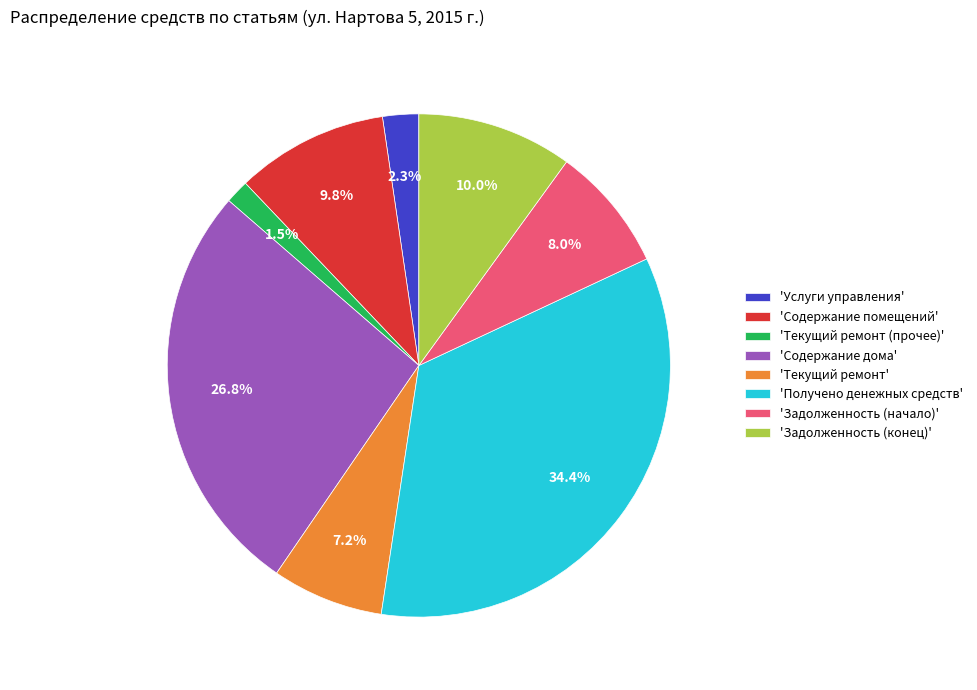

What is the ratio of the value at 'Задолженность (конец)' to the value at 'Услуги управления'?

4.3